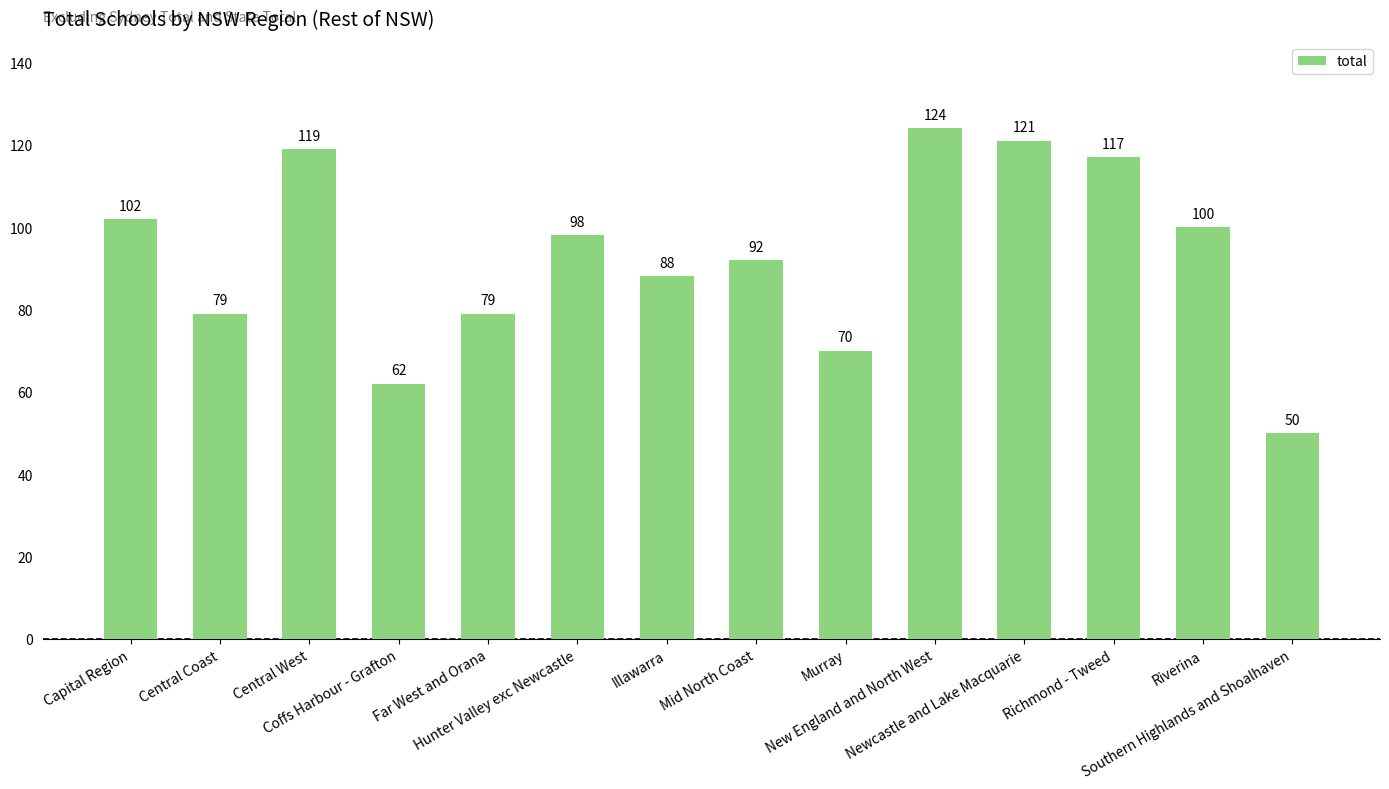

What is the label of the 2nd bar from the left?

Central Coast